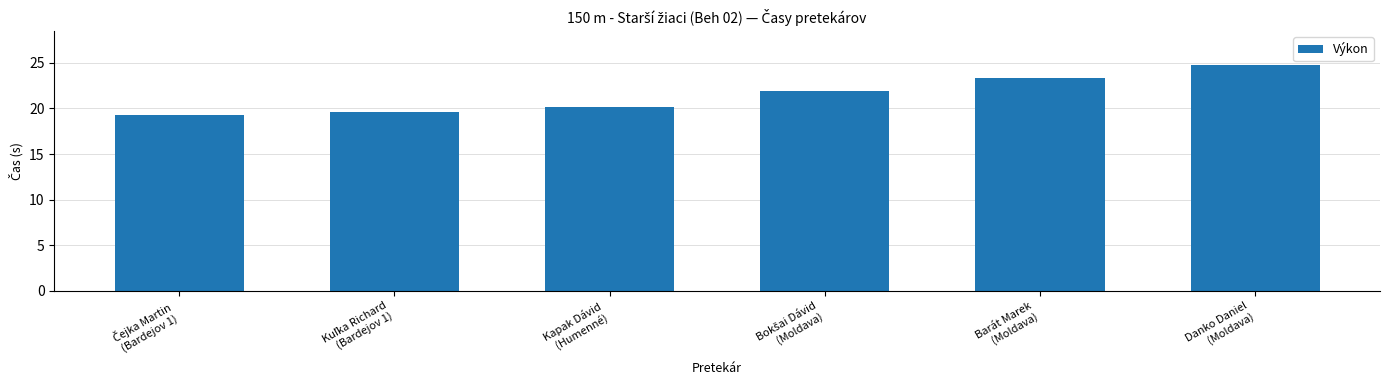

What is the difference between the second highest and minimum values?

4.1